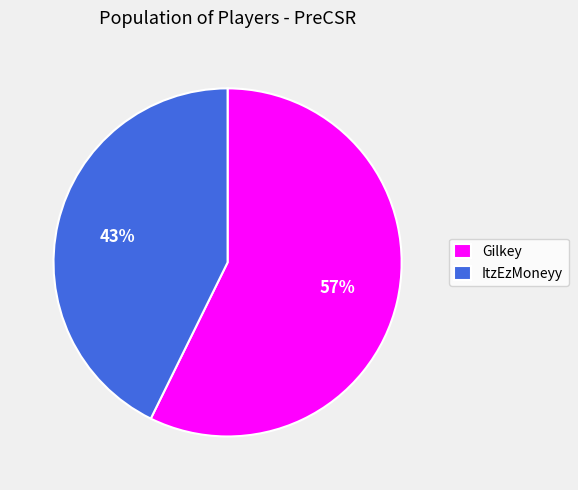

How many slices are in this pie chart?

2